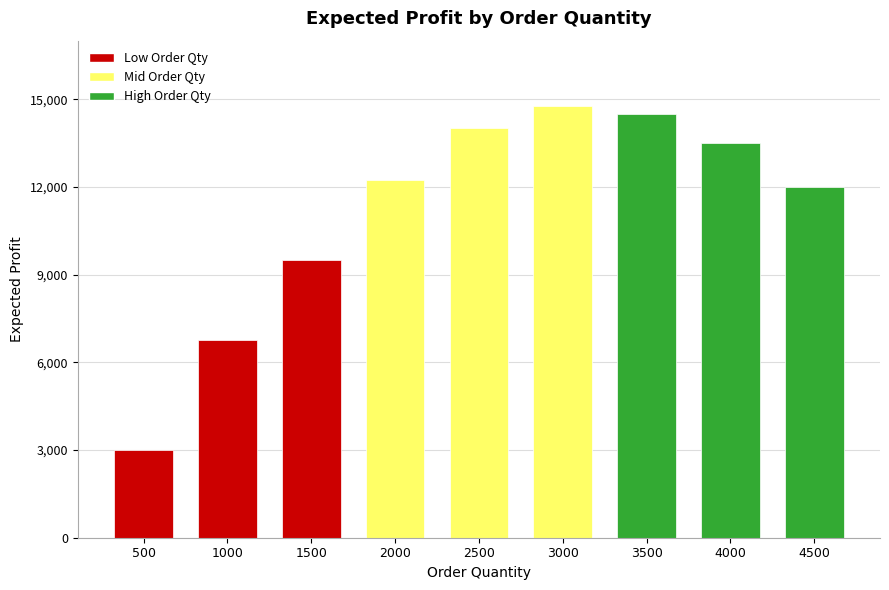

What is the sum of the values at 2000 and 1000?

19000